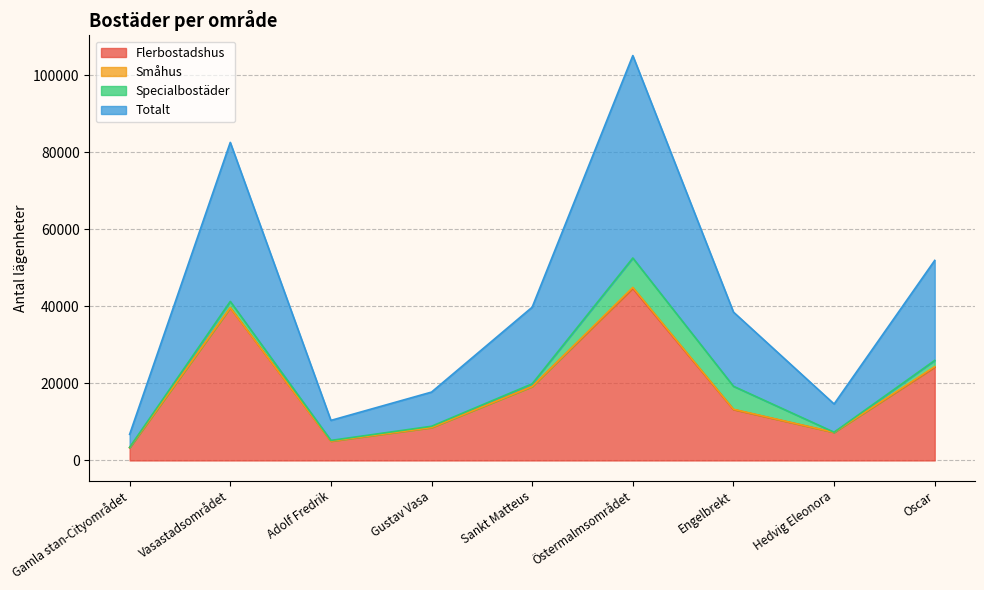

What is the label of the 6th point from the right?

Gustav Vasa